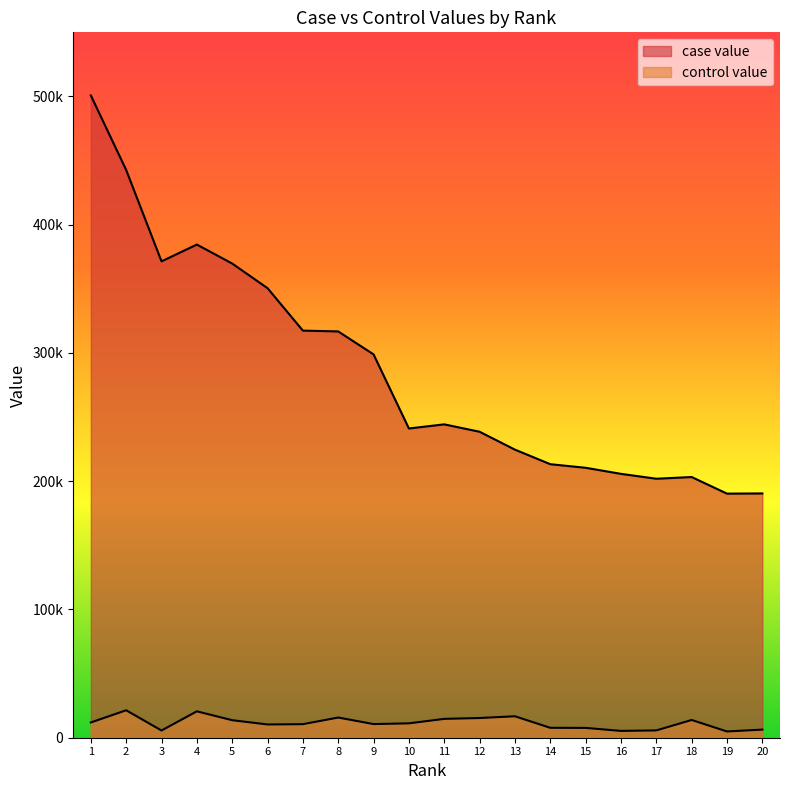

Reading left to right, list all the values displayed in this chart.

case value: 1=500817.8	2=442662.7	3=371417.6	4=384516.5	5=369728.3	6=350507.8	7=317428.1	8=316794.7	9=298889.2	10=241118.4	11=244333.2	12=238572.6	13=224620.6	14=213275.3	15=210476.4	16=205748.7	17=201938.3	18=203264.4	19=190326.3	20=190469.9
control value: 1=11881.1	2=21410.9	3=5616.0	4=20578.9	5=13660.3	6=10343.4	7=10568.2	8=15737.8	9=10637.7	10=11217.2	11=14697.7	12=15364.6	13=16717.1	14=7729.0	15=7653.9	16=5317.3	17=5702.3	18=13838.2	19=4883.8	20=6321.2